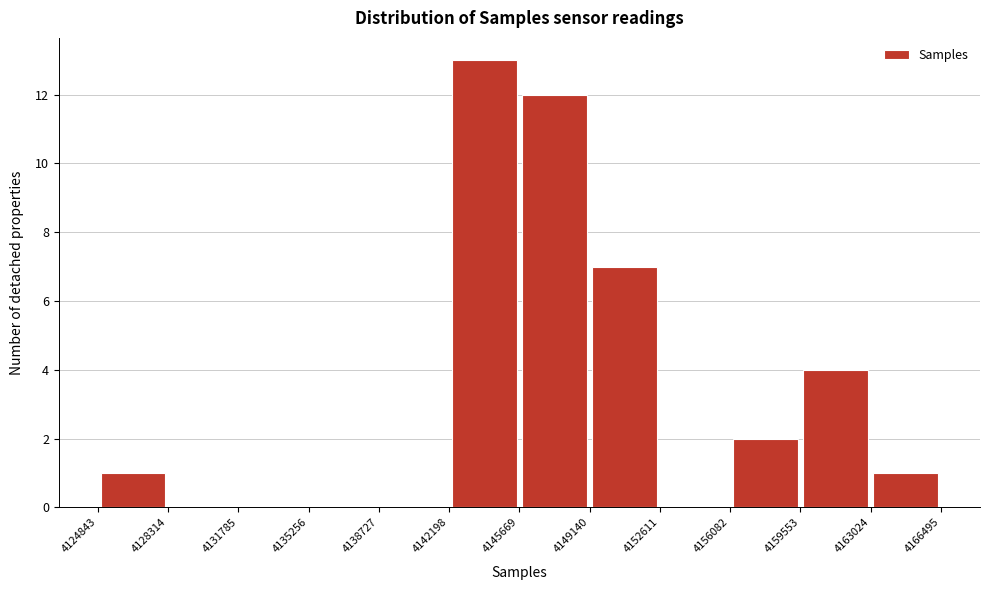

How tall is the bar that spans 4142198 to 4145669 on the x-axis? The values are not printed on the chart, so give them approximately, as read against the axis.

13